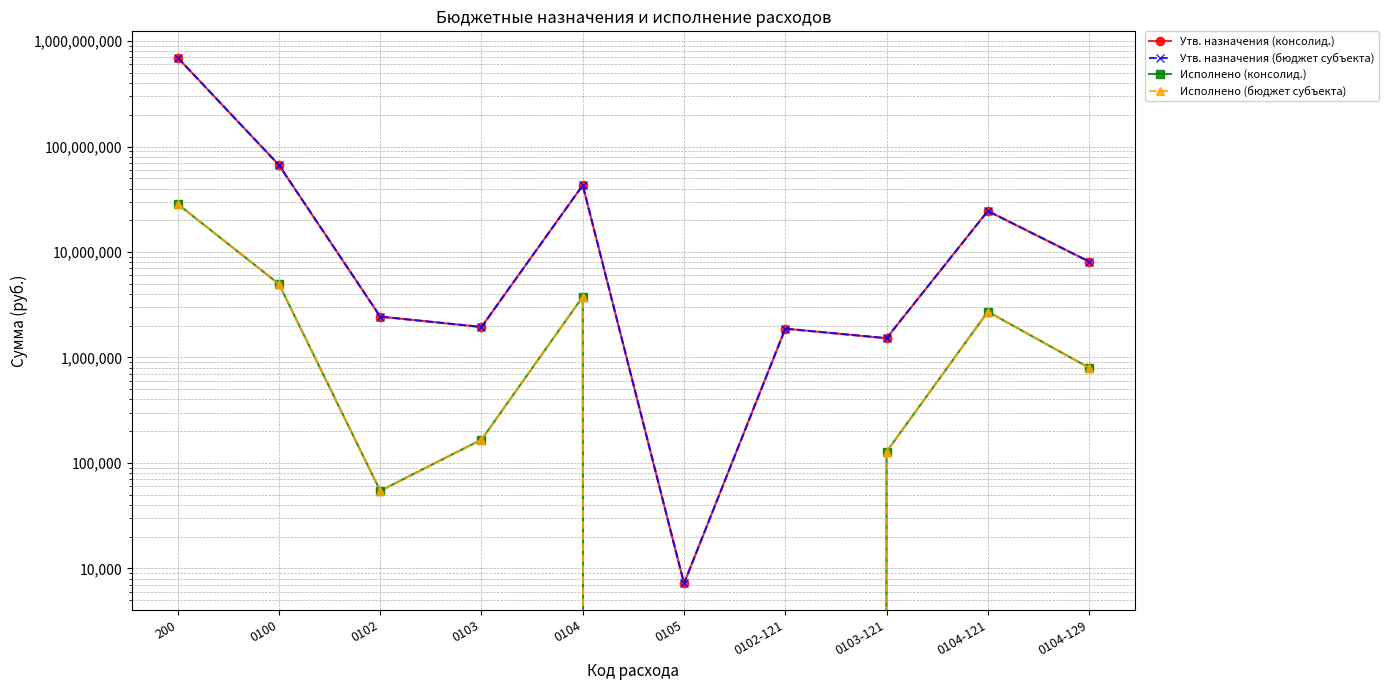

True or false: Исполнено (консолид.) has a value of 4971589.2 at 0100.

True